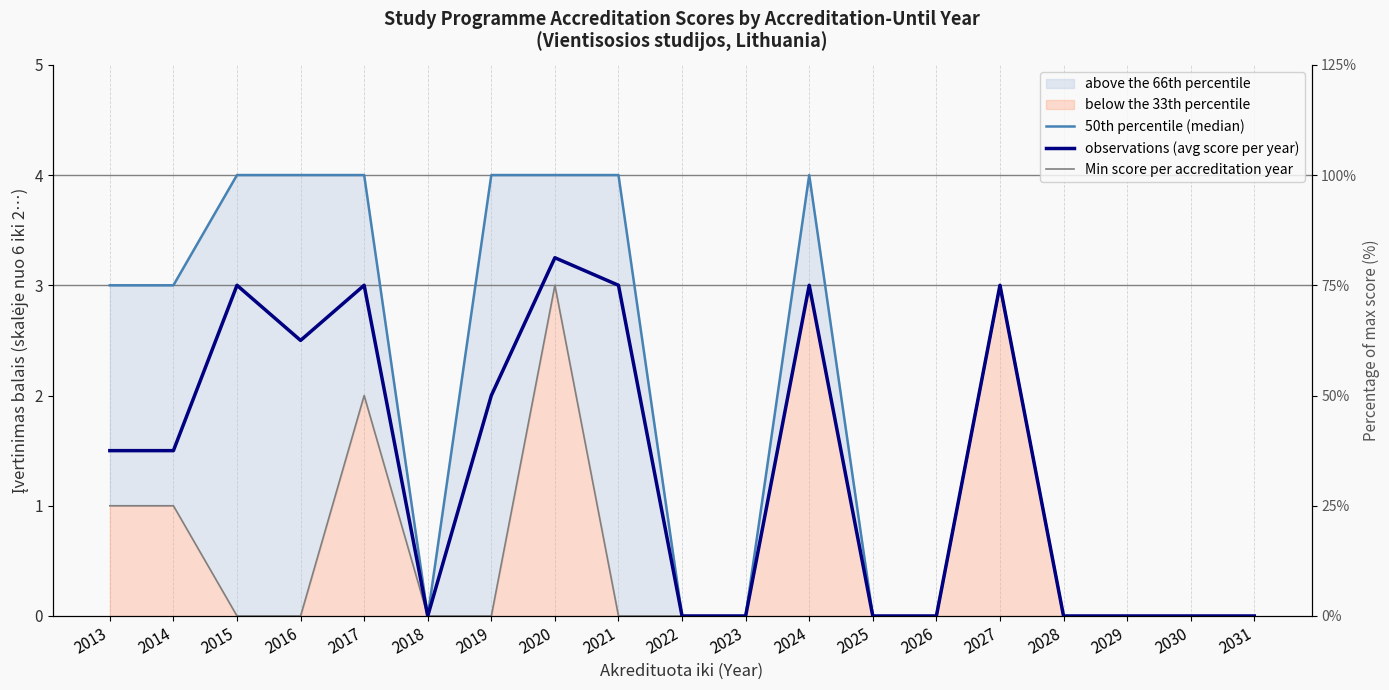

Which series has the largest total across all categories?

50th percentile (median)